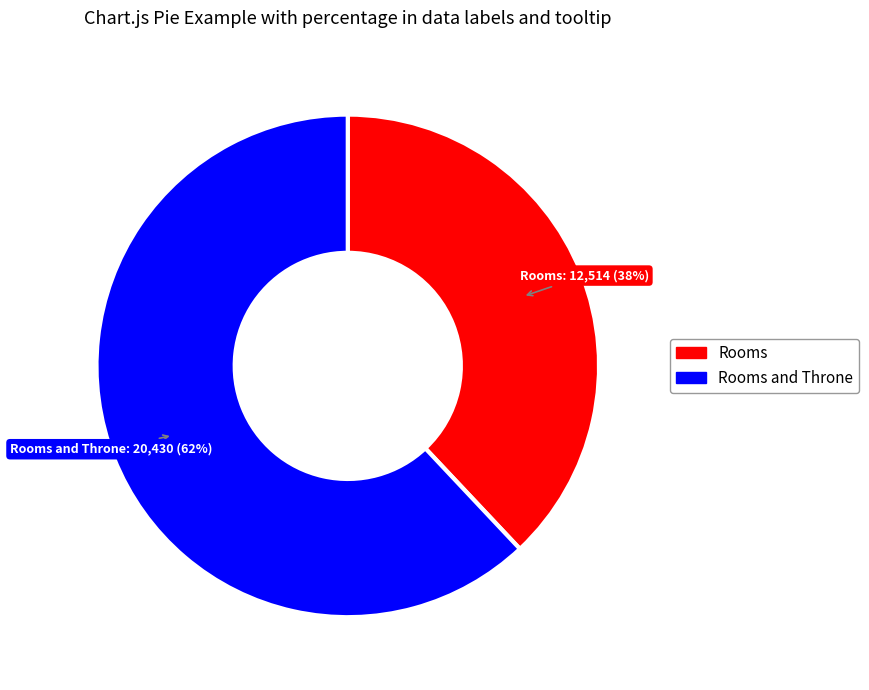

Is there any slice that represents more than half of the pie?

Yes